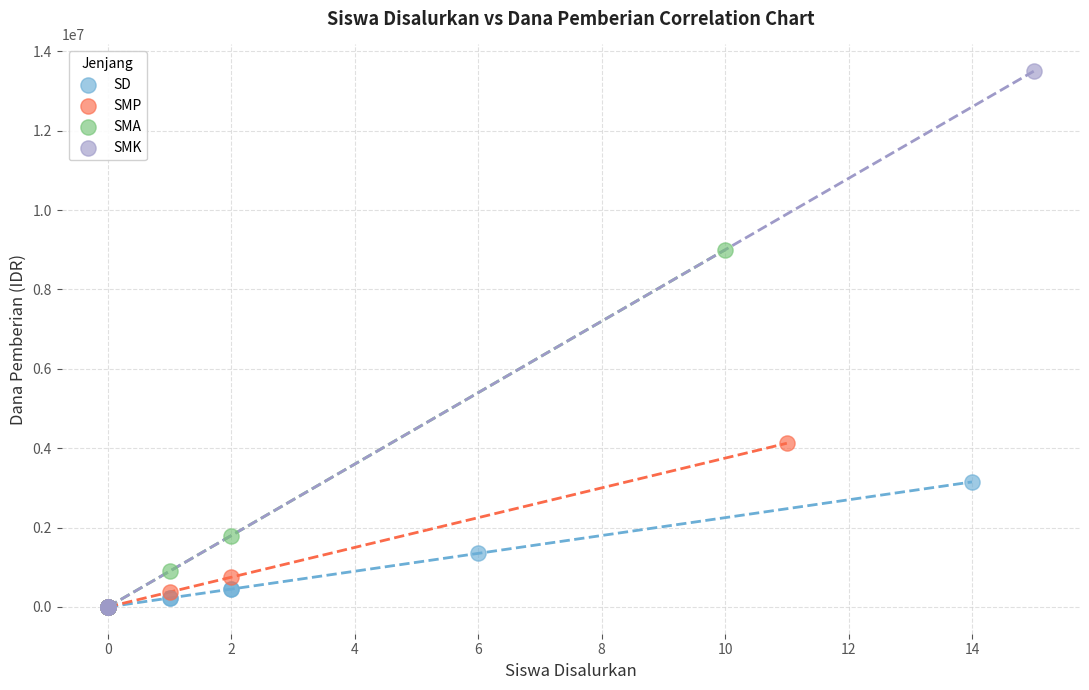

What are all the series names shown in the legend?

SD, SMP, SMA, SMK